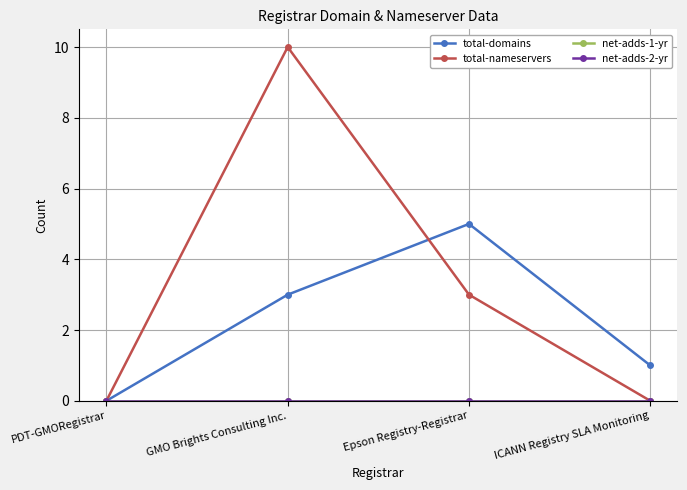

Is this an area chart (filled region under the line)?

No